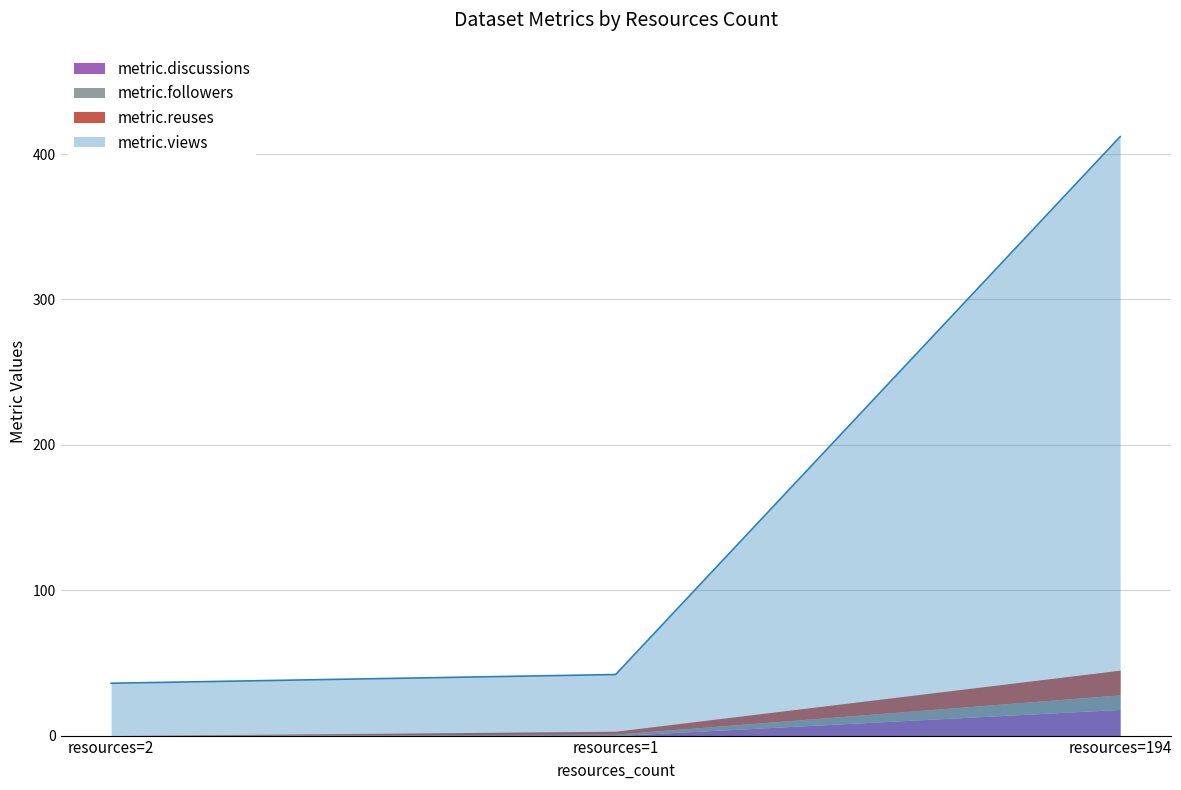

At which label is metric.views closest to 224?

resources=1